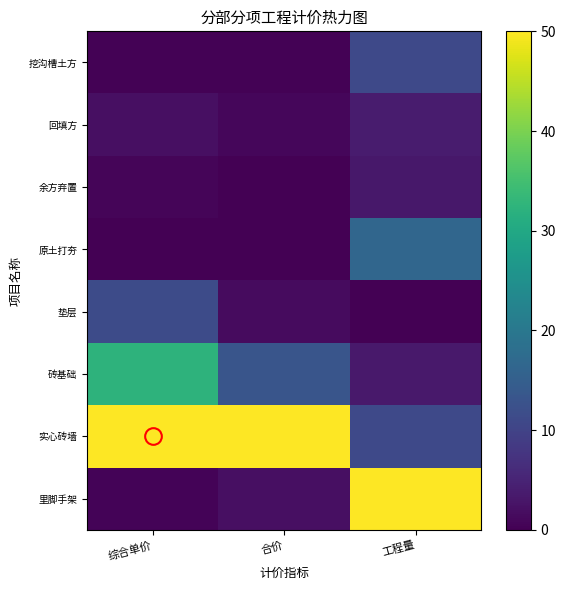

Which series has the widest spread of values?

里脚手架